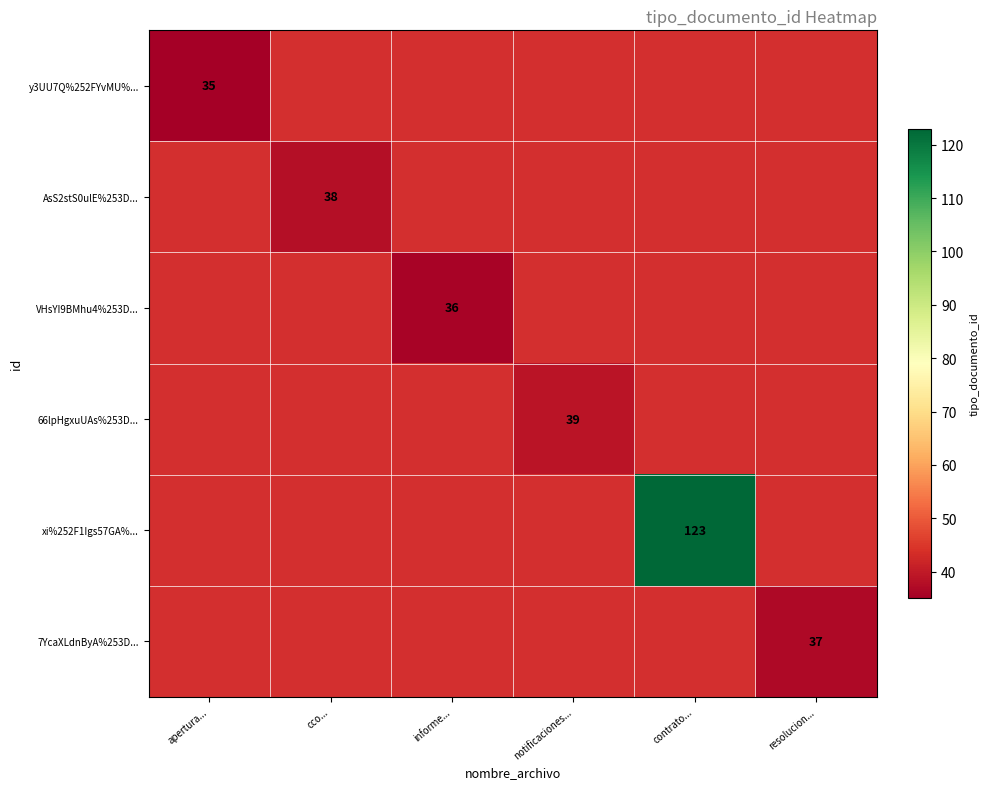

Is it true that 7YcaXLdnByA%253D... equals 37 at resolucion...?

True